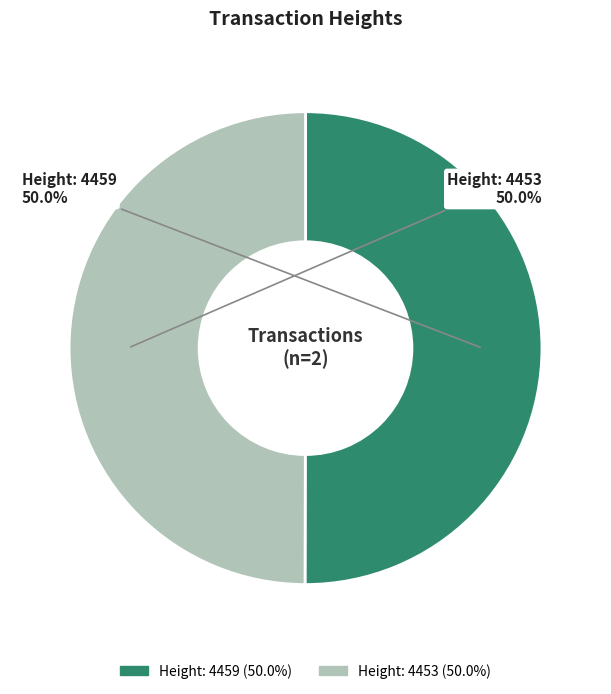

How many segments does this pie chart have?

2